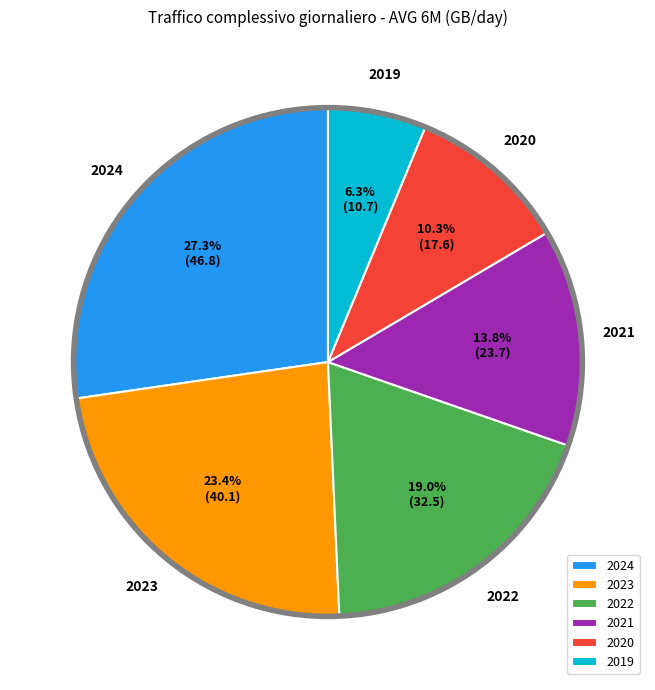

Is 2024 the majority of the pie?

No